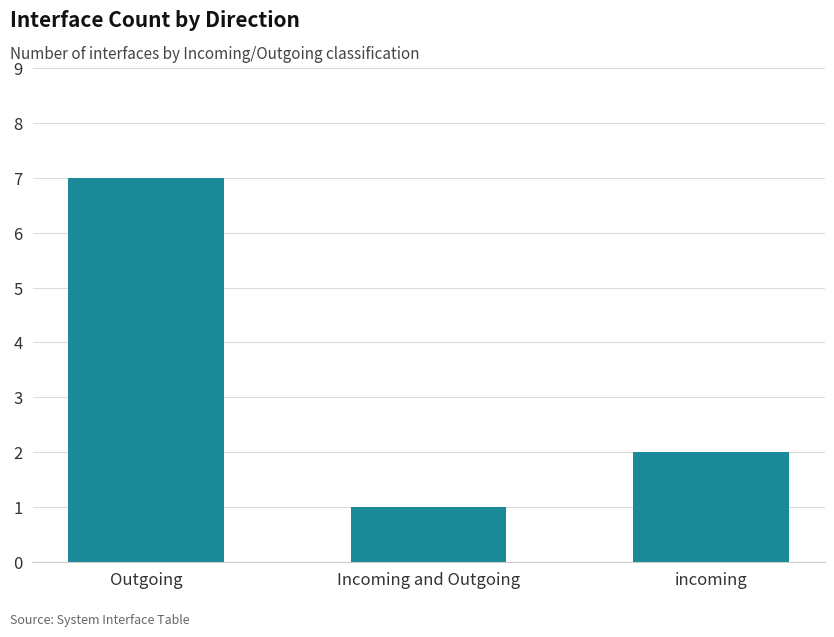

The chart shows a value of 2 at incoming. True or false?

True